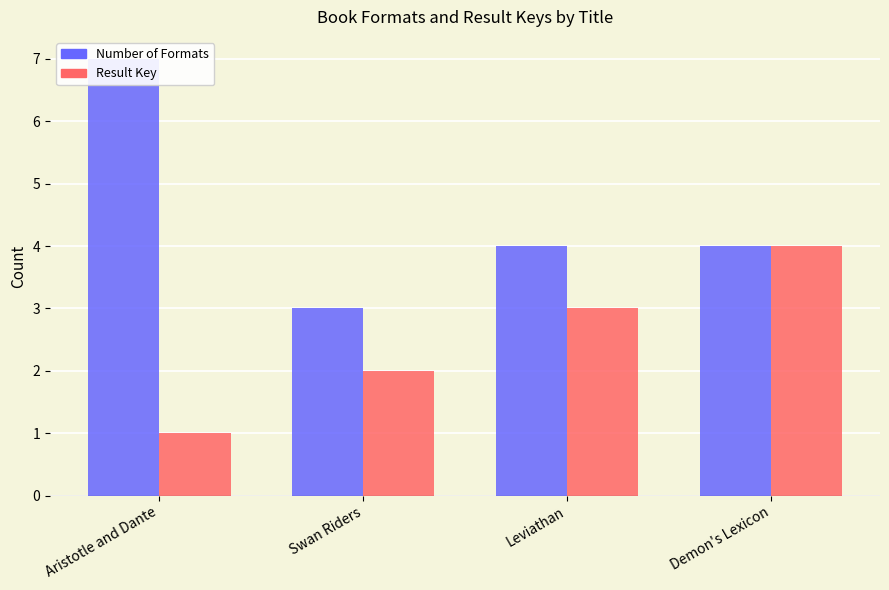

What position from the right is Swan Riders?

3